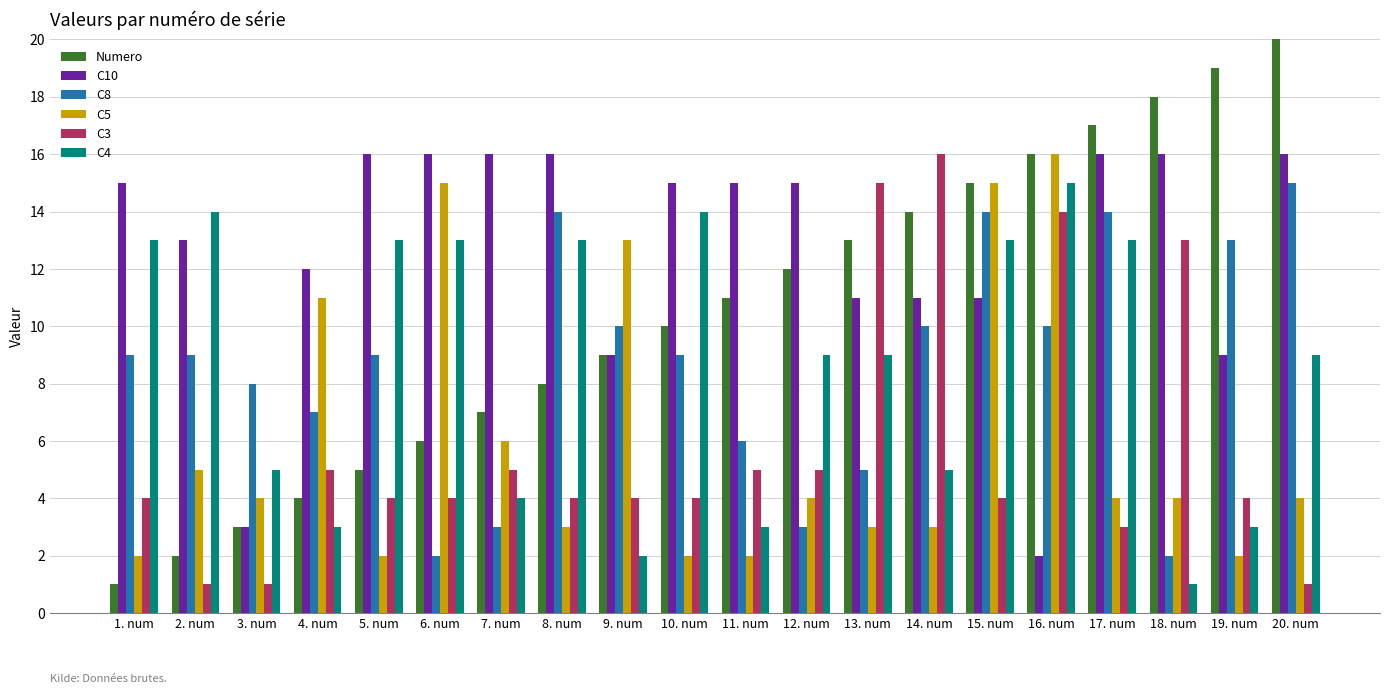

Reading left to right, extract all data points from this chart.

Numero: 1. num=1	2. num=2	3. num=3	4. num=4	5. num=5	6. num=6	7. num=7	8. num=8	9. num=9	10. num=10	11. num=11	12. num=12	13. num=13	14. num=14	15. num=15	16. num=16	17. num=17	18. num=18	19. num=19	20. num=20
C10: 1. num=15	2. num=13	3. num=3	4. num=12	5. num=16	6. num=16	7. num=16	8. num=16	9. num=9	10. num=15	11. num=15	12. num=15	13. num=11	14. num=11	15. num=11	16. num=2	17. num=16	18. num=16	19. num=9	20. num=16
C8: 1. num=9	2. num=9	3. num=8	4. num=7	5. num=9	6. num=2	7. num=3	8. num=14	9. num=10	10. num=9	11. num=6	12. num=3	13. num=5	14. num=10	15. num=14	16. num=10	17. num=14	18. num=2	19. num=13	20. num=15
C5: 1. num=2	2. num=5	3. num=4	4. num=11	5. num=2	6. num=15	7. num=6	8. num=3	9. num=13	10. num=2	11. num=2	12. num=4	13. num=3	14. num=3	15. num=15	16. num=16	17. num=4	18. num=4	19. num=2	20. num=4
C3: 1. num=4	2. num=1	3. num=1	4. num=5	5. num=4	6. num=4	7. num=5	8. num=4	9. num=4	10. num=4	11. num=5	12. num=5	13. num=15	14. num=16	15. num=4	16. num=14	17. num=3	18. num=13	19. num=4	20. num=1
C4: 1. num=13	2. num=14	3. num=5	4. num=3	5. num=13	6. num=13	7. num=4	8. num=13	9. num=2	10. num=14	11. num=3	12. num=9	13. num=9	14. num=5	15. num=13	16. num=15	17. num=13	18. num=1	19. num=3	20. num=9